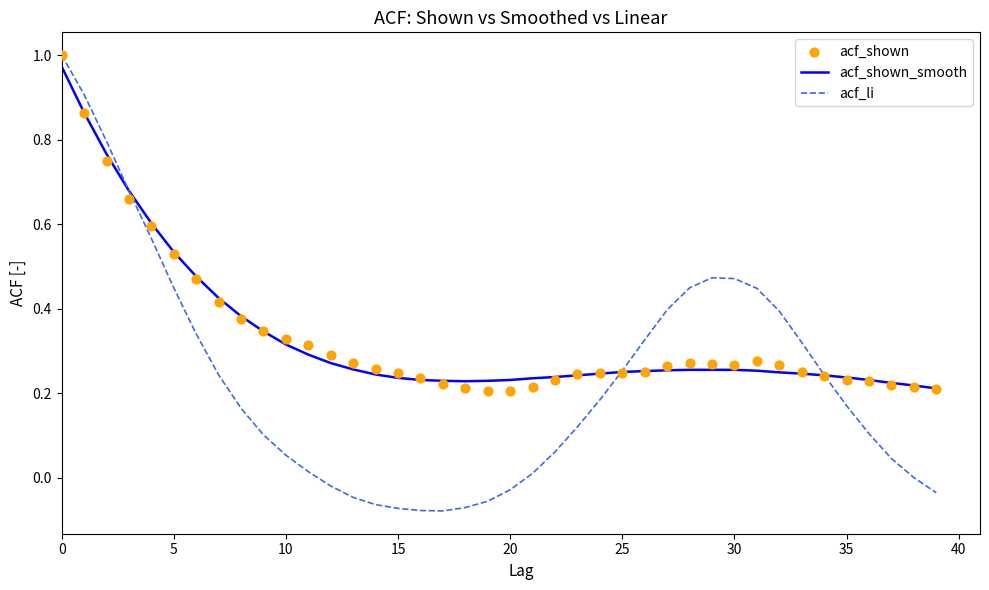

At how many categories does at least one series exceed 0?

40